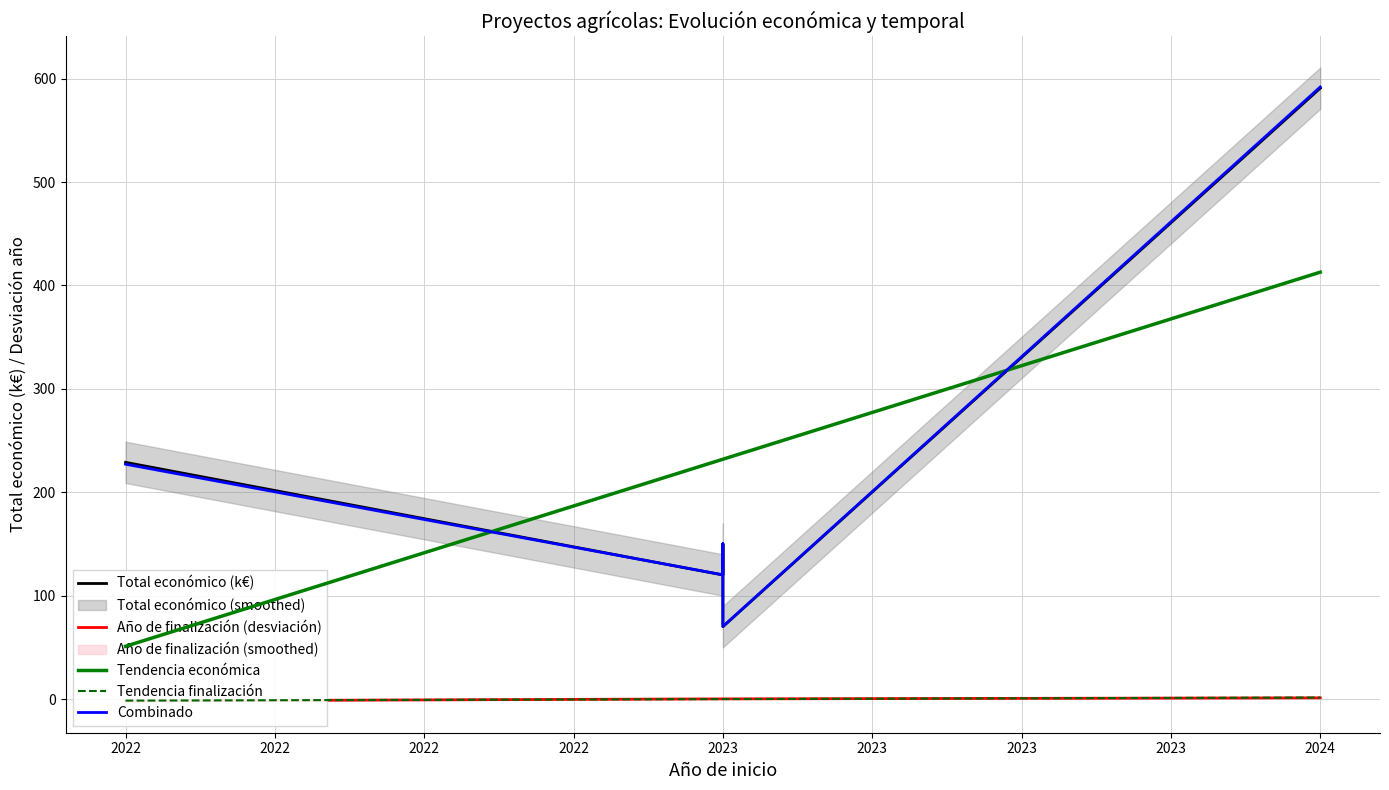

Is the value of Combinado at 2023 greater than the value of Año de finalización (desviación) at 2023?

Yes